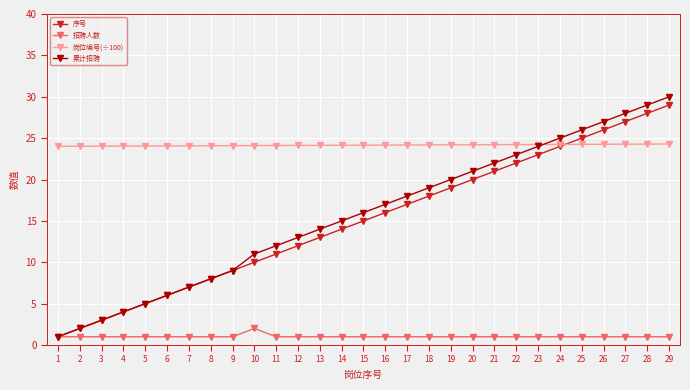

What is the difference between the 序号 values at 6 and 20?

14.0